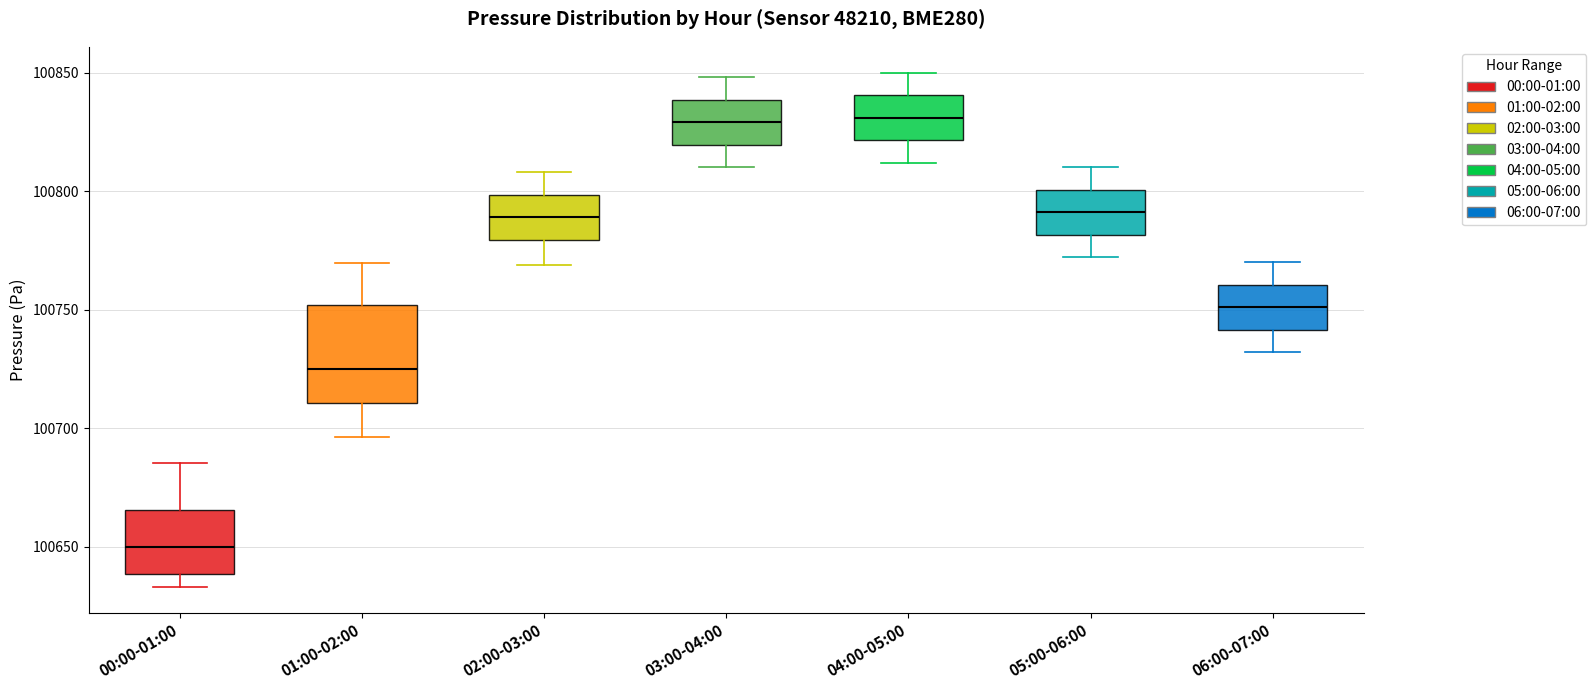

Which box has the lowest median line?

00:00-01:00